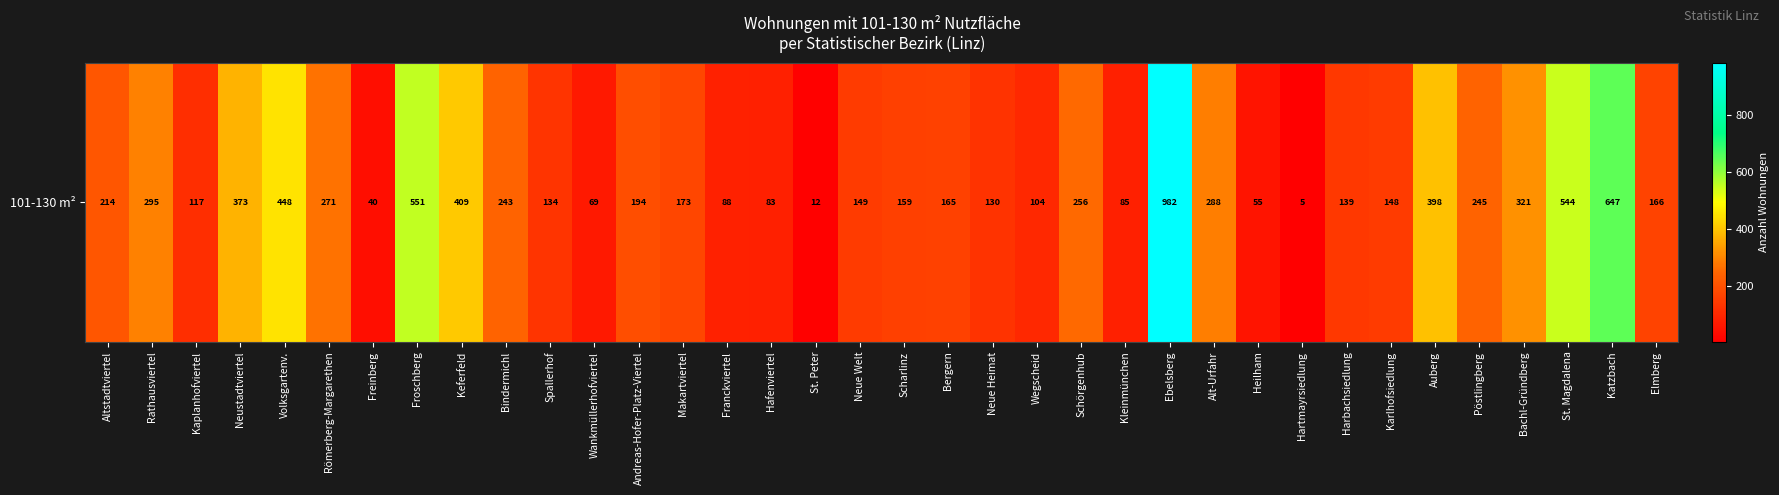

List the labels in order of value, largest first.

Ebelsberg, Katzbach, Froschberg, St. Magdalena, Volksgartenv., Keferfeld, Auberg, Neustadtviertel, Bachl-Gründberg, Rathausviertel, Alt-Urfahr, Römerberg-Margarethen, Schörgenhub, Pöstlingberg, Bindermichl, Altstadtviertel, Andreas-Hofer-Platz-Viertel, Makartviertel, Elmberg, Bergern, Scharlinz, Neue Welt, Karlhofsiedlung, Harbachsiedlung, Spallerhof, Neue Heimat, Kaplanhofviertel, Wegscheid, Franckviertel, Kleinmünchen, Hafenviertel, Wankmüllerhofviertel, Heilham, Freinberg, St. Peter, Hartmayrsiedlung